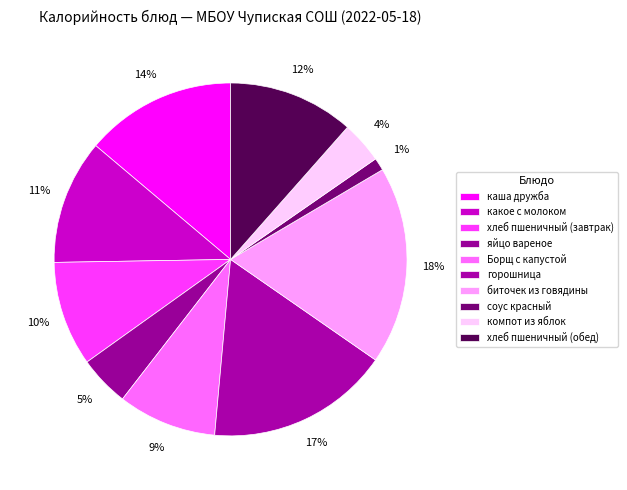

How many slices are in this pie chart?

10